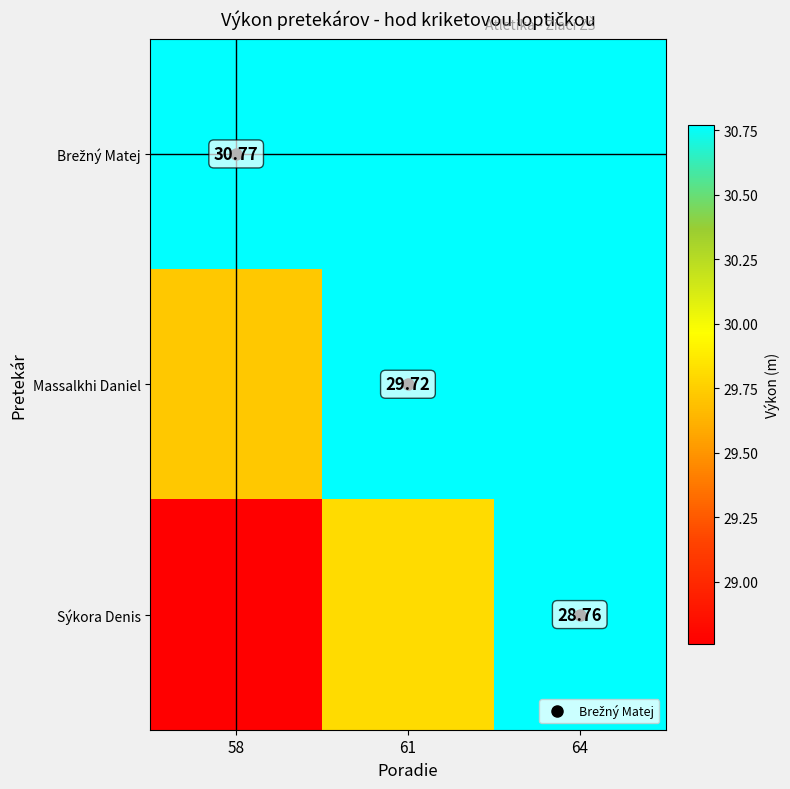

Is the value of Brežný Matej at 58 greater than the value of Massalkhi Daniel at 58?

Yes